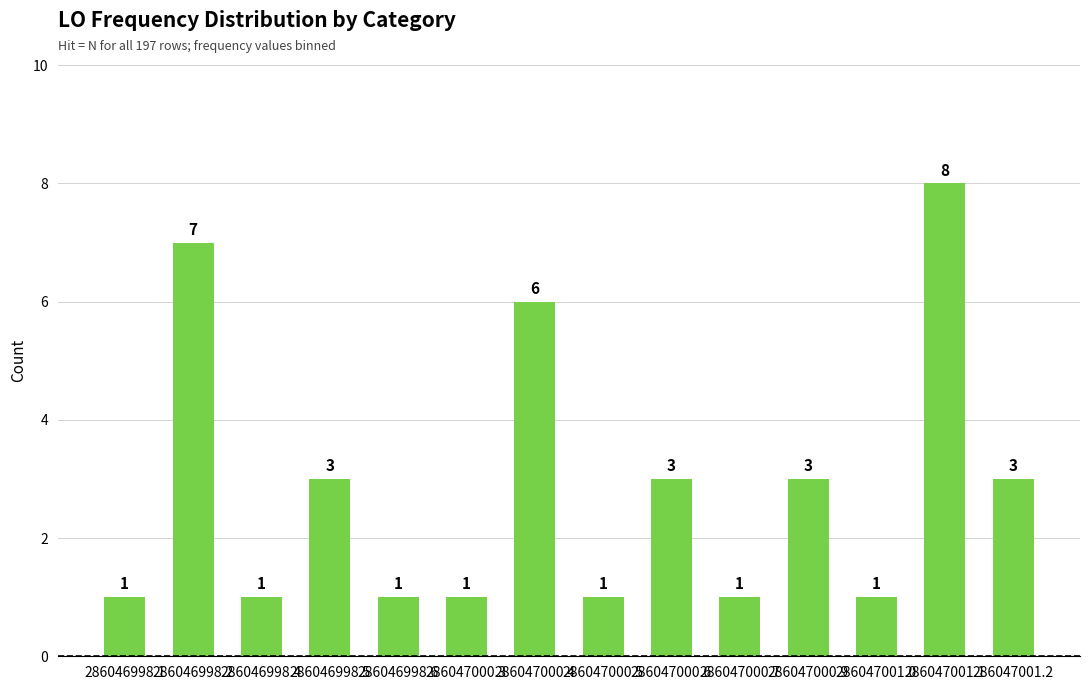

What is the approximate value at 286047000.9?

3